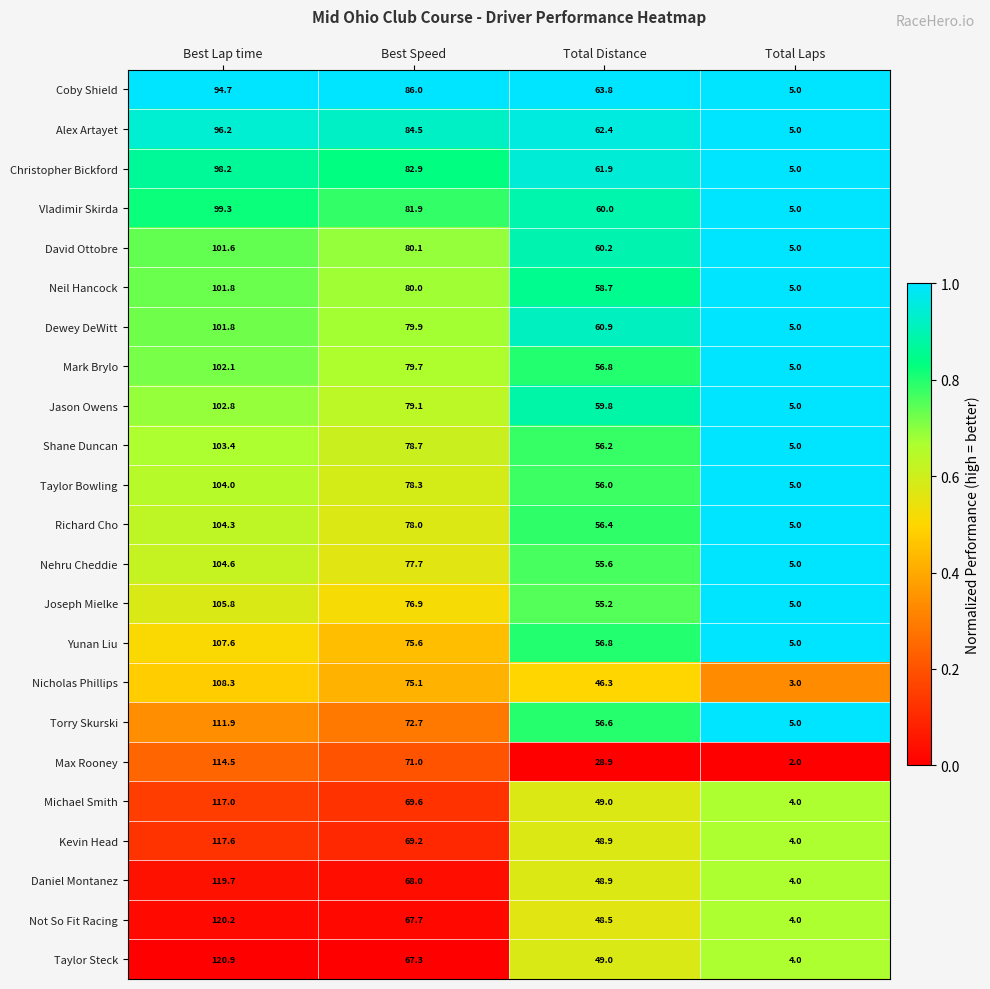

At which category is the sum across all series the highest?

Best Lap time